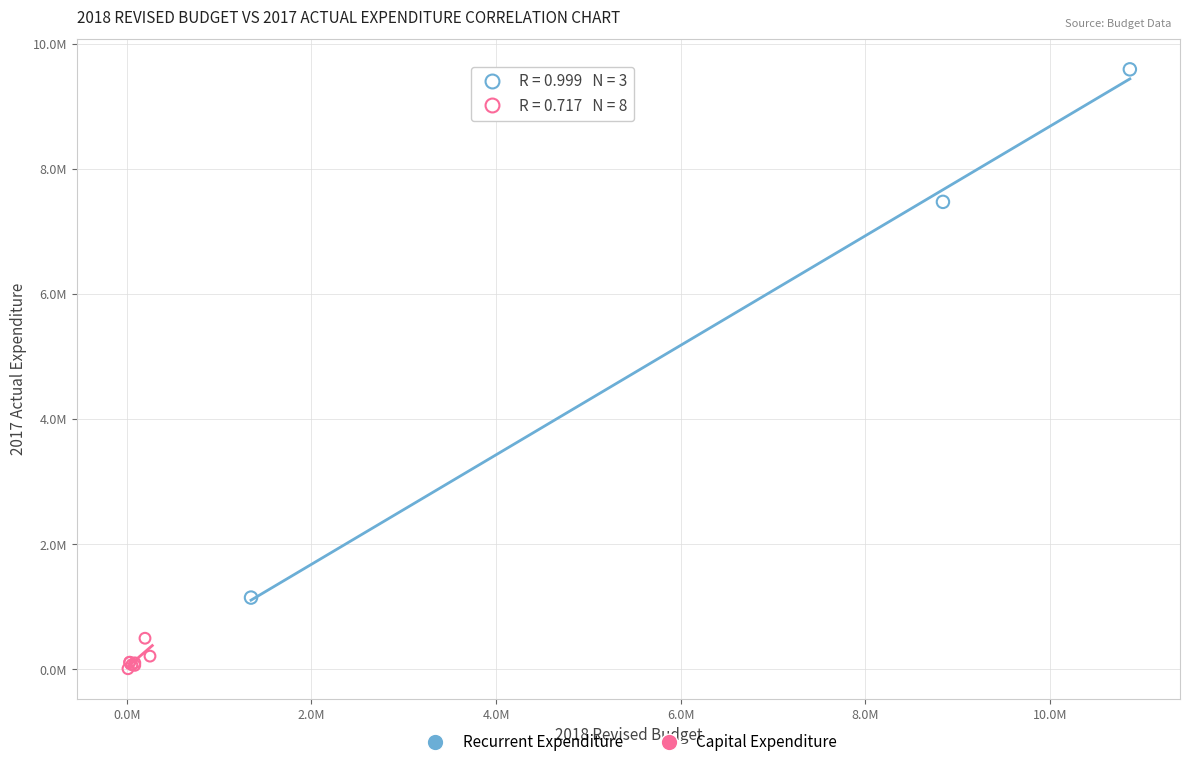

Which series reaches the maximum Y coordinate?

Recurrent Expenditure